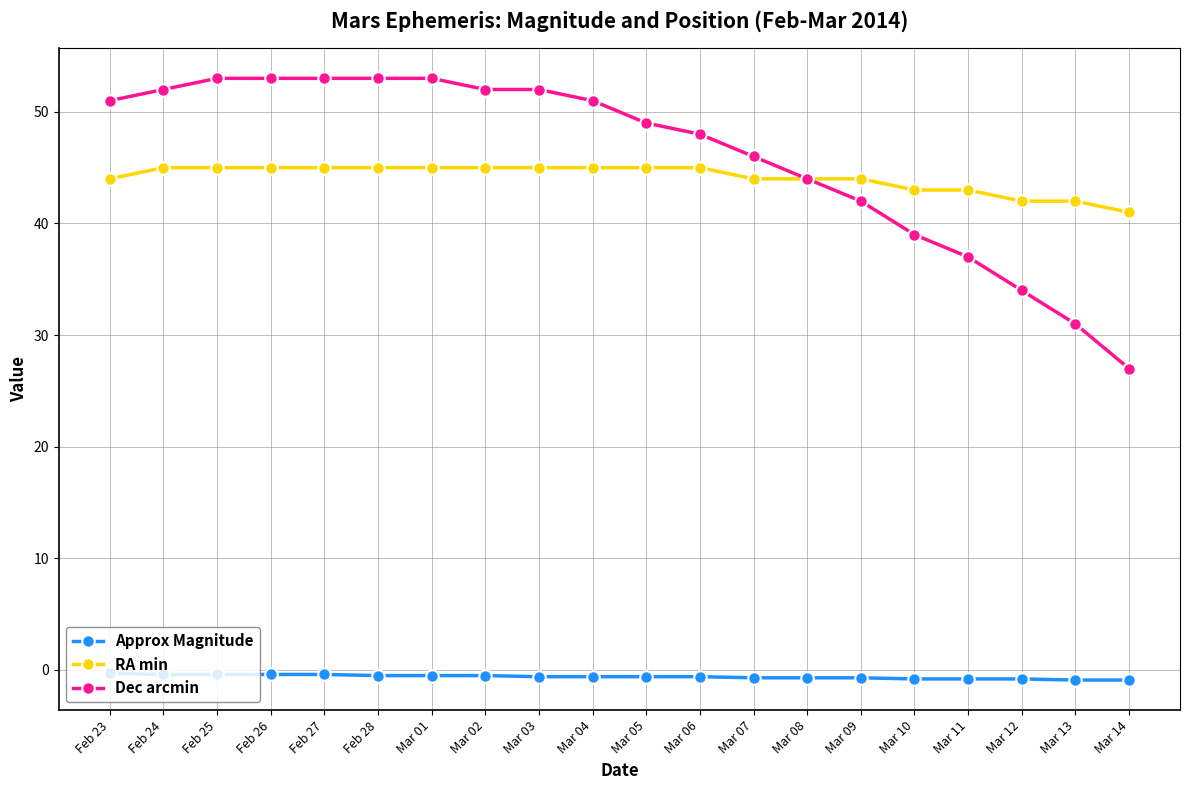

What is the label of the 19th point from the left?

Mar 13